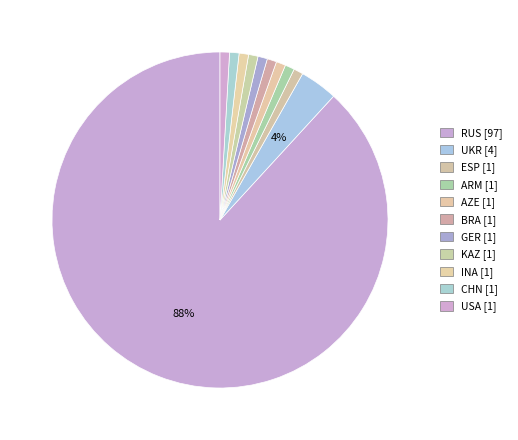

Count the number of slices in the pie.

11